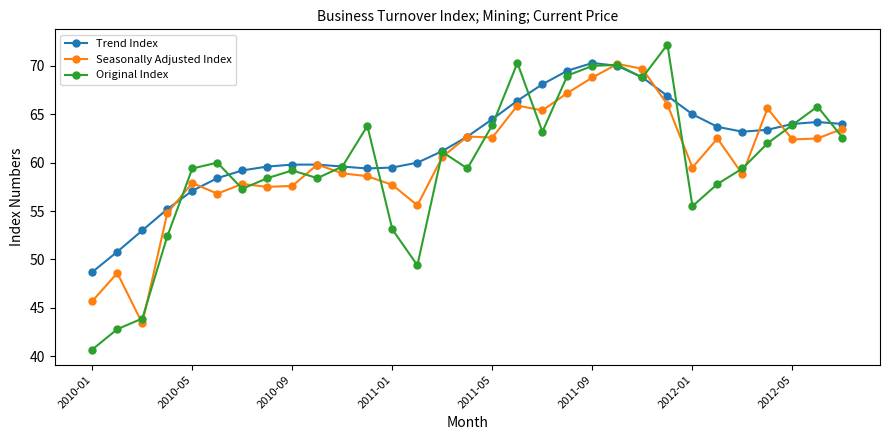

Count the number of categories in the chart.

31